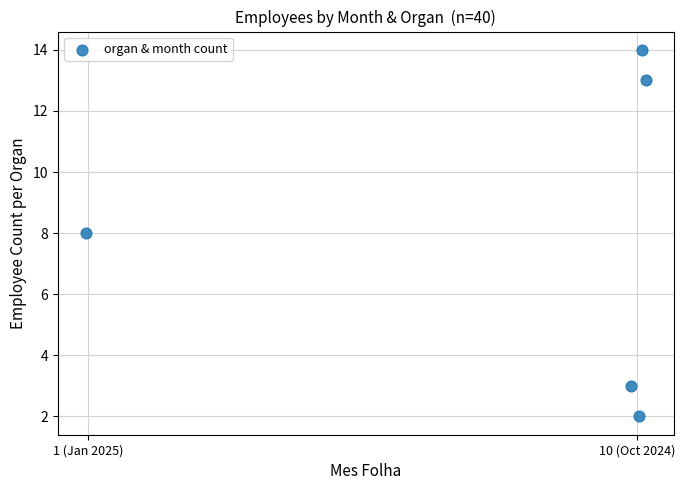

What is the range of Y values (max minus min)?

12